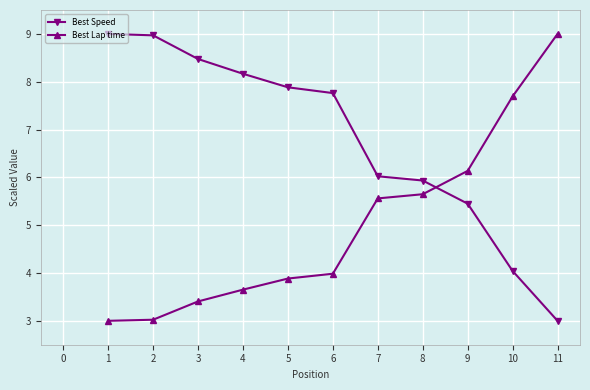

Does the chart have visible grid lines?

Yes